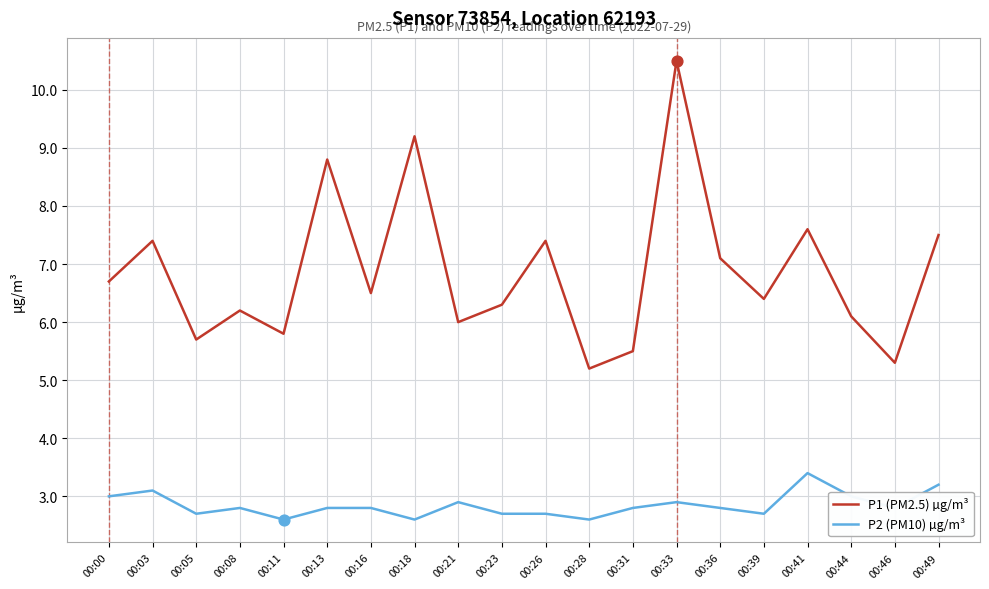

What is the total value across all series at 00:11?

8.4